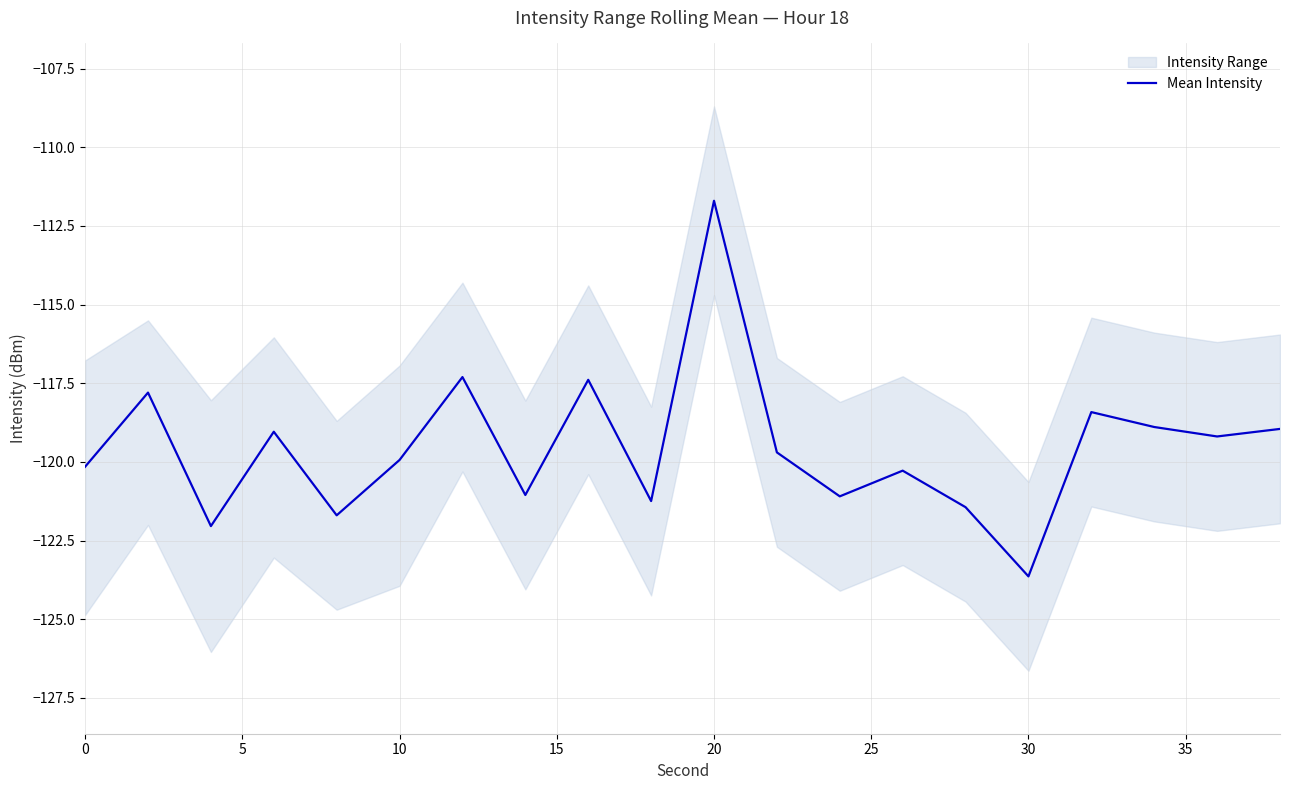

What is the sum of all values?

-2390.9